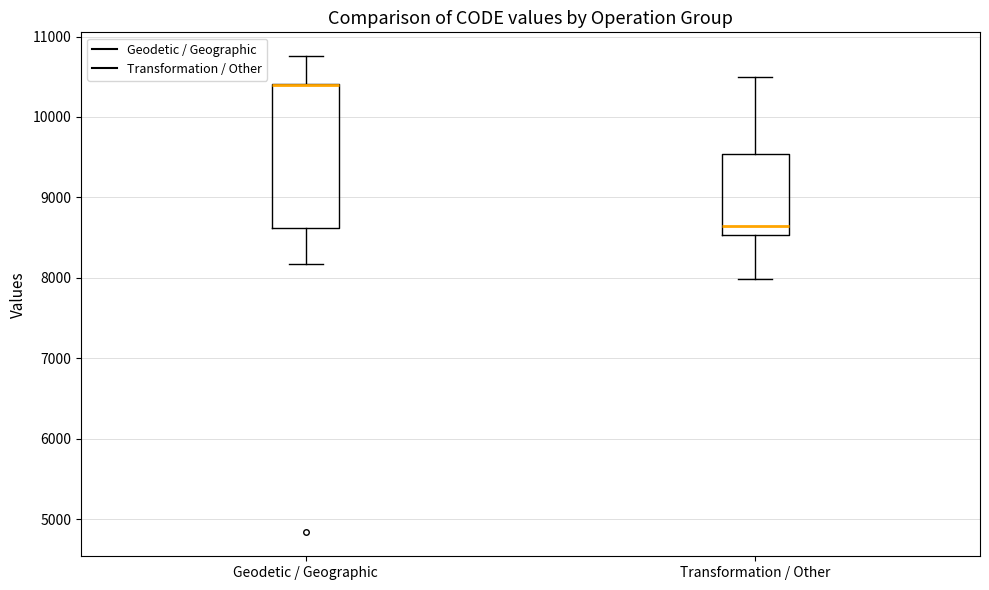

Reading left to right, read every box against the y-axis: the position of its median line, the range the box covers, and the ends of its whiskers. The values are not printed on the chart, so give them approximately, as read against the axis.

Geodetic / Geographic: median 10400 (drawn on the box's upper edge), box 8600 to 10400, whiskers 8200 to 10800
Transformation / Other: median 8600, box 8500 to 9500, whiskers 8000 to 10500